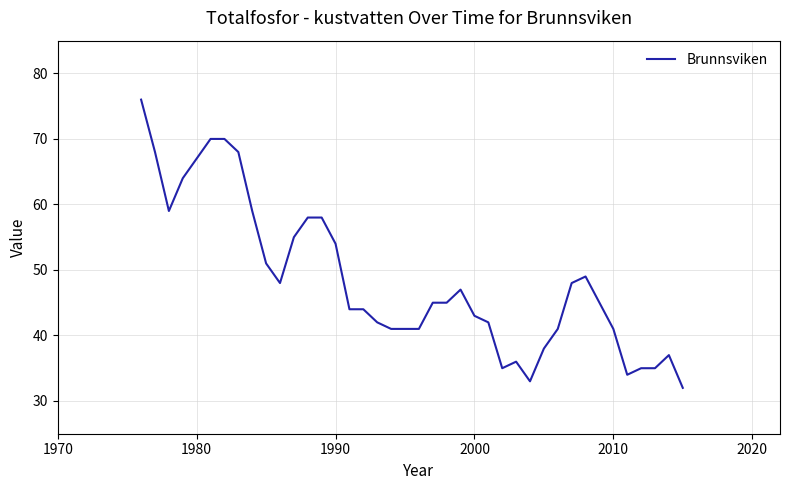

What is the difference between the maximum and minimum values?

44